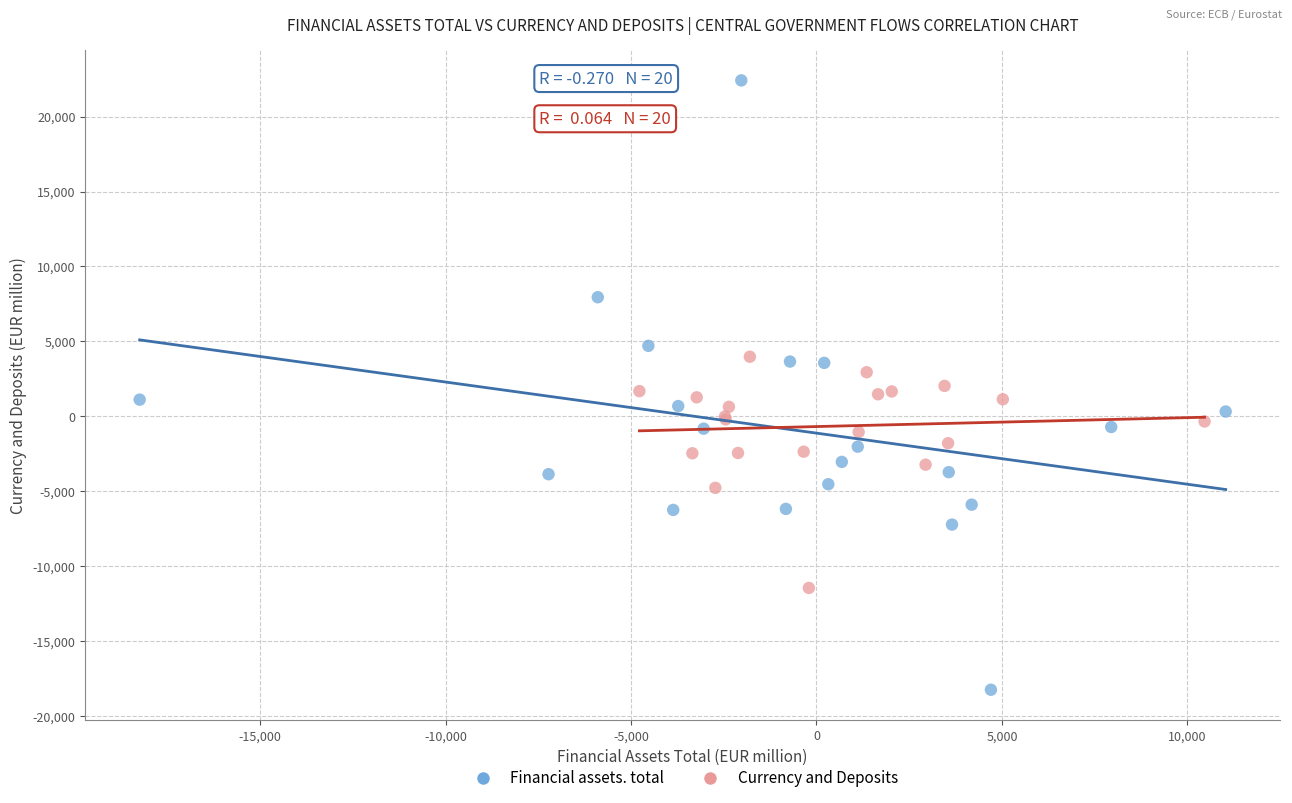

Which series reaches the minimum Y coordinate?

Financial assets. total